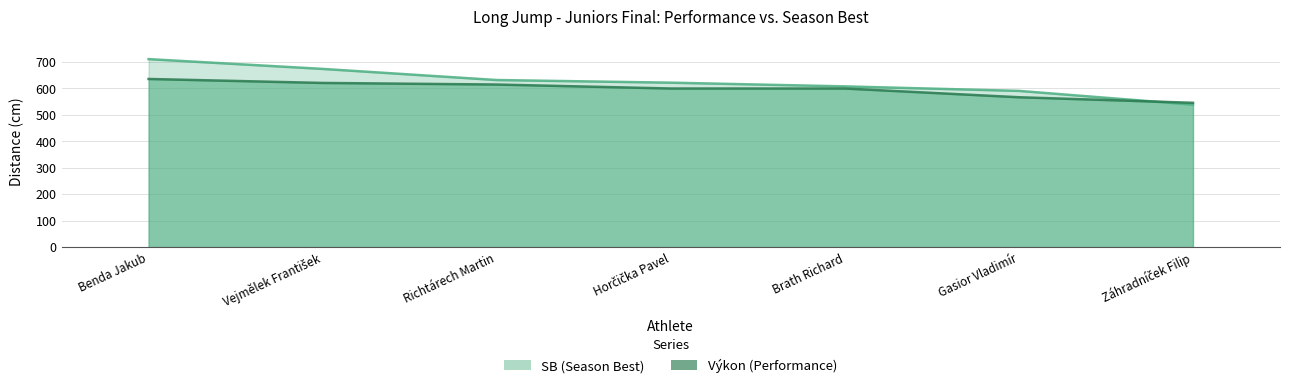

Which has a higher value, Richtárech Martin or Vejmělek František?

Vejmělek František